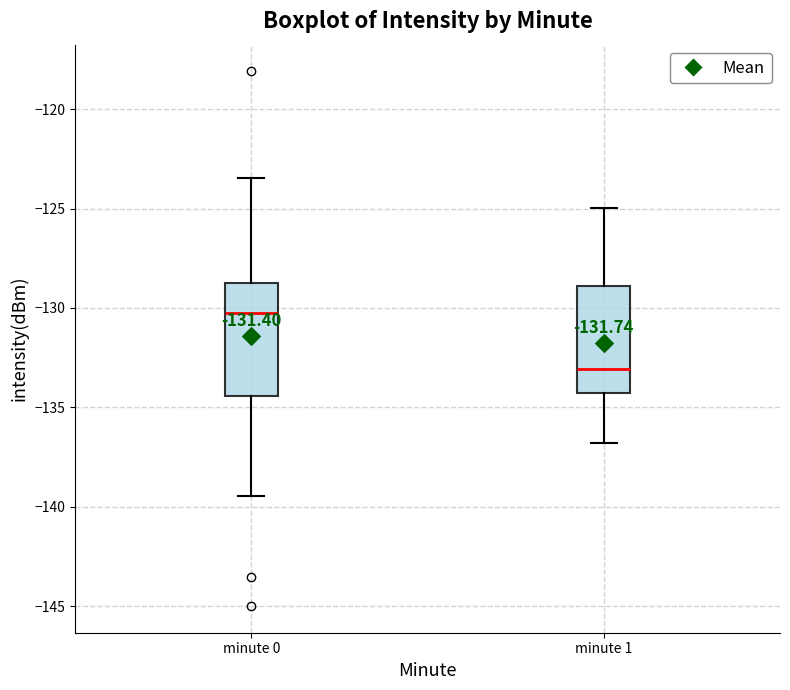

Reading left to right, read every box against the y-axis: the position of its median line, the range the box covers, and the ends of its whiskers. The values are not printed on the chart, so give them approximately, as read against the axis.

minute 0: median -130.5, box -134.5 to -128.5, whiskers -139.5 to -123.5
minute 1: median -133.0, box -134.5 to -129.0, whiskers -137.0 to -125.0